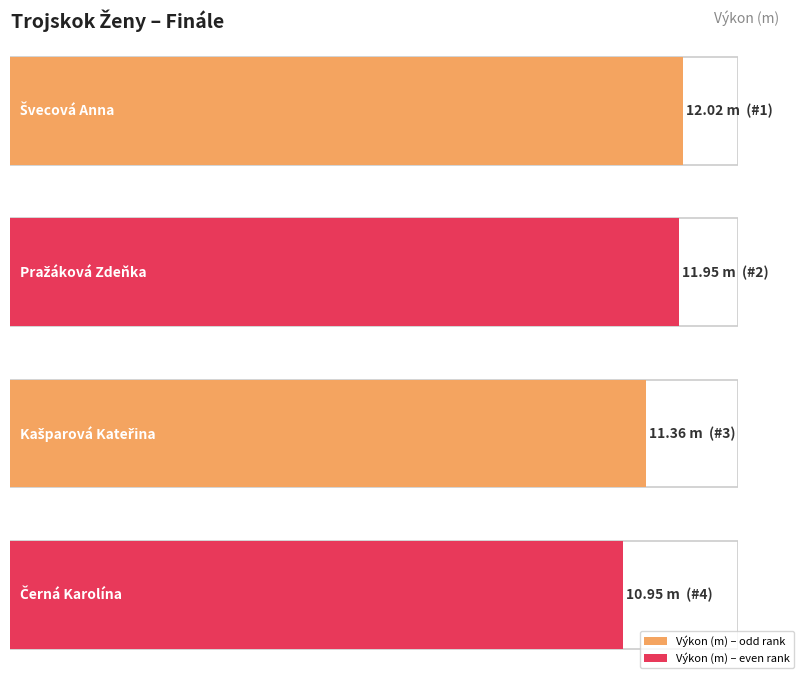

At which category does the chart reach its minimum across all series?

Černá Karolína